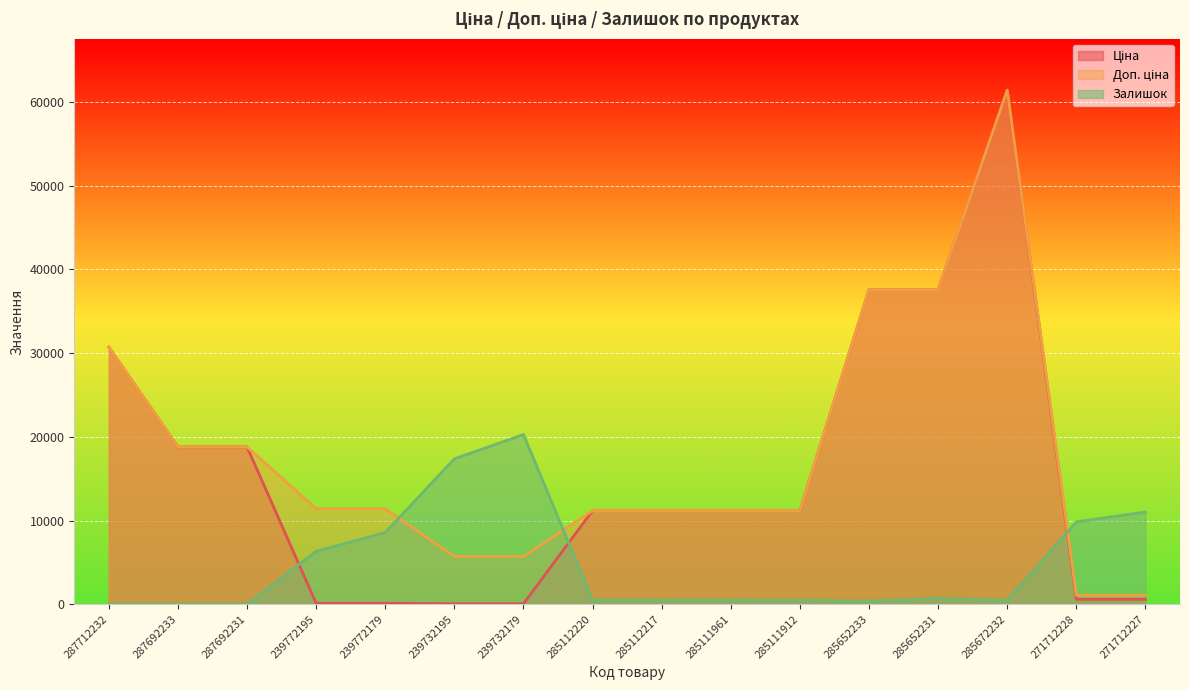

After their last crossing, which series has the higher values: Доп. ціна or Залишок?

Залишок